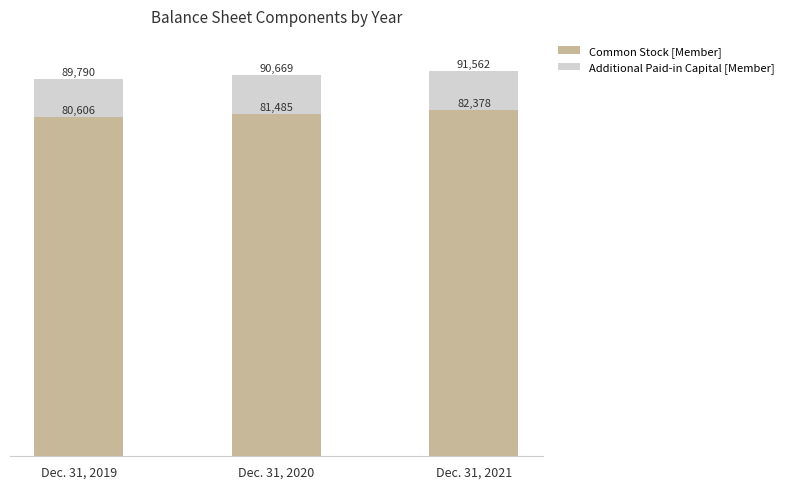

What are all the series names shown in the legend?

Common Stock [Member], Additional Paid-in Capital [Member]